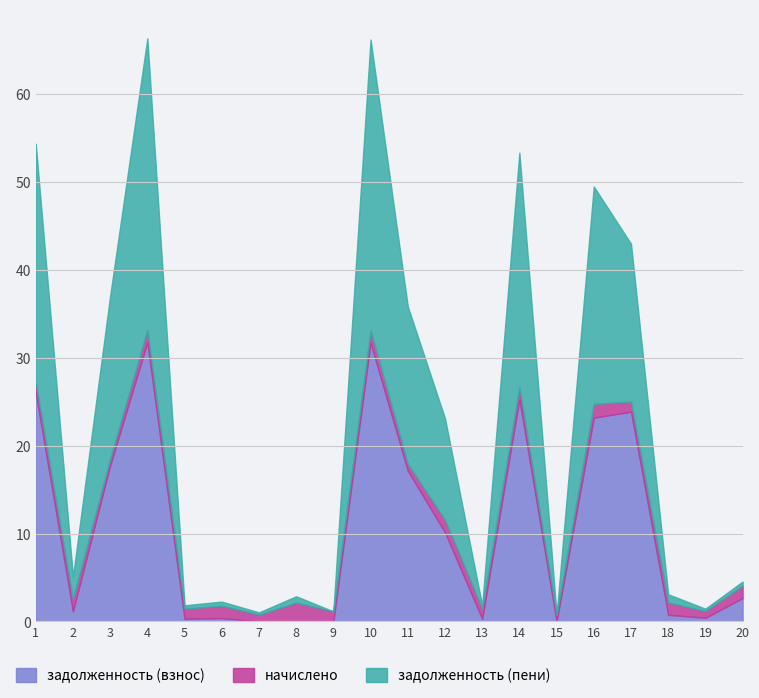

What is the value of the задолженность (взнос) point at the 19th from the left?

0.4